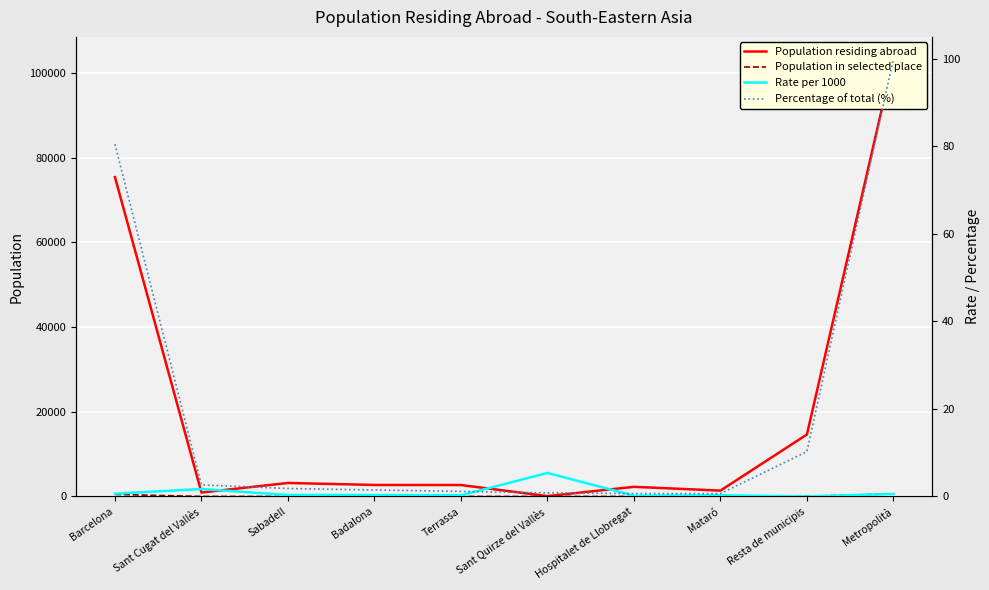

What is the difference between the Population residing abroad values at Sant Cugat del Vallès and Barcelona?

74491.0